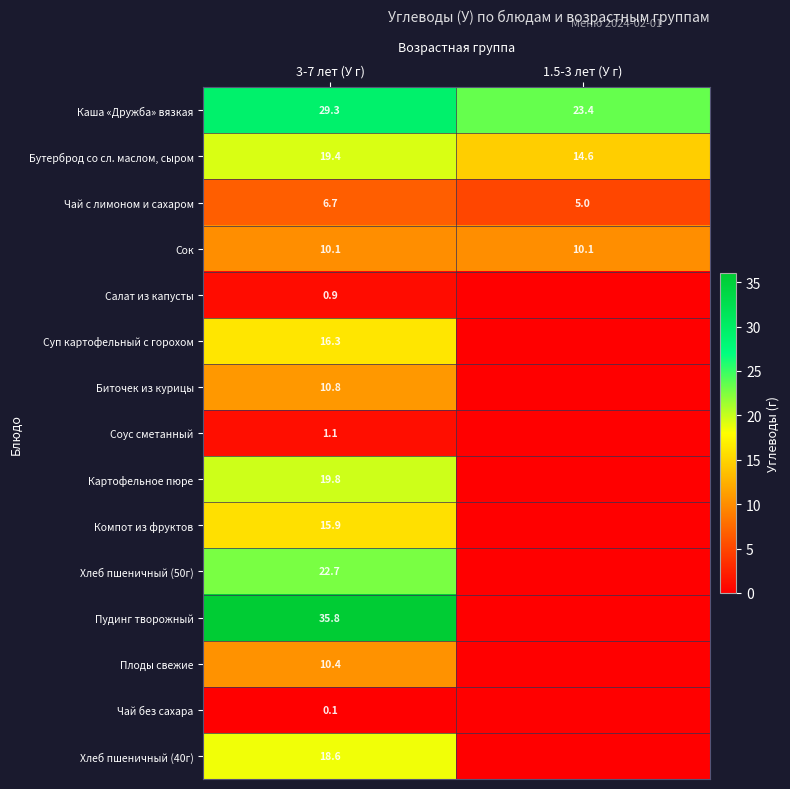

Count the number of categories in the chart.

2